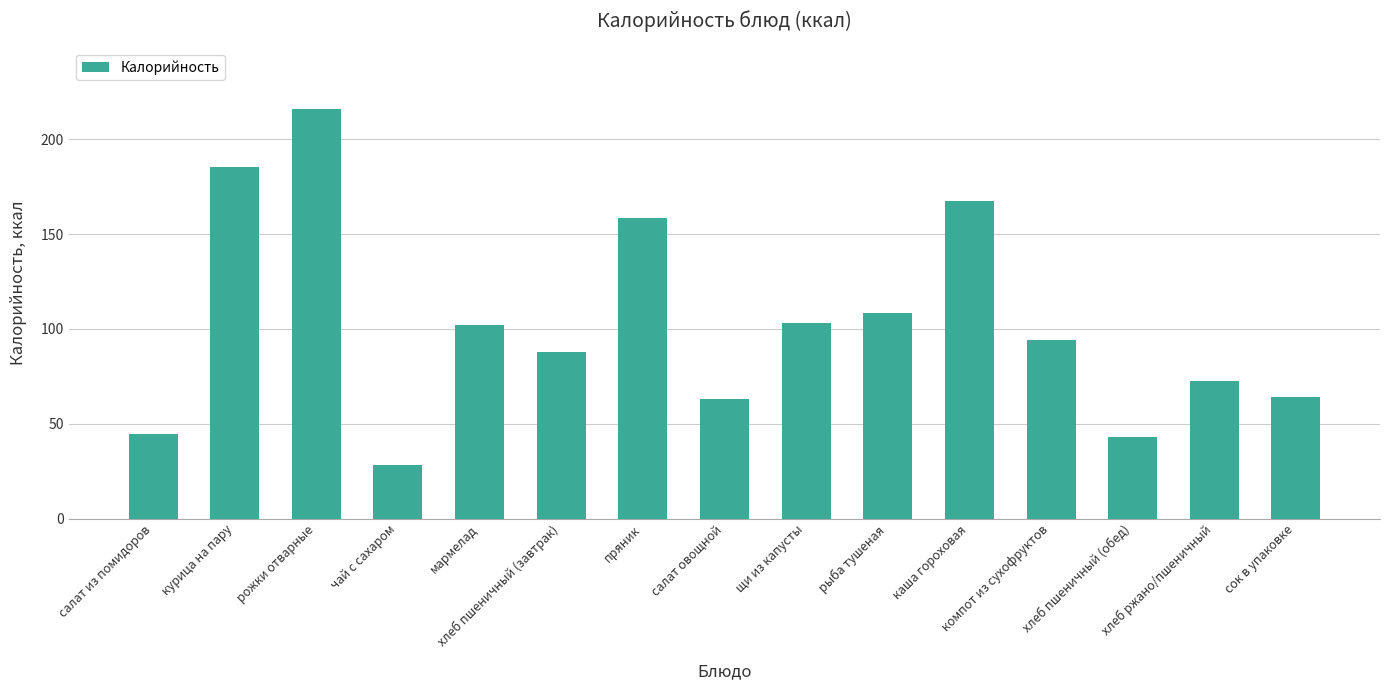

Where is the data nearest to the value 122?

рыба тушеная